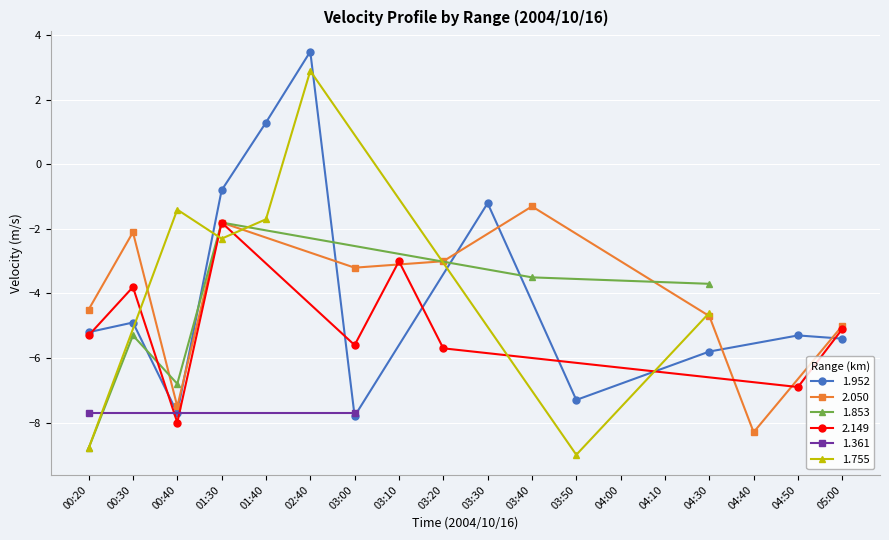

What is the highest value of the 1.952 series?

3.5